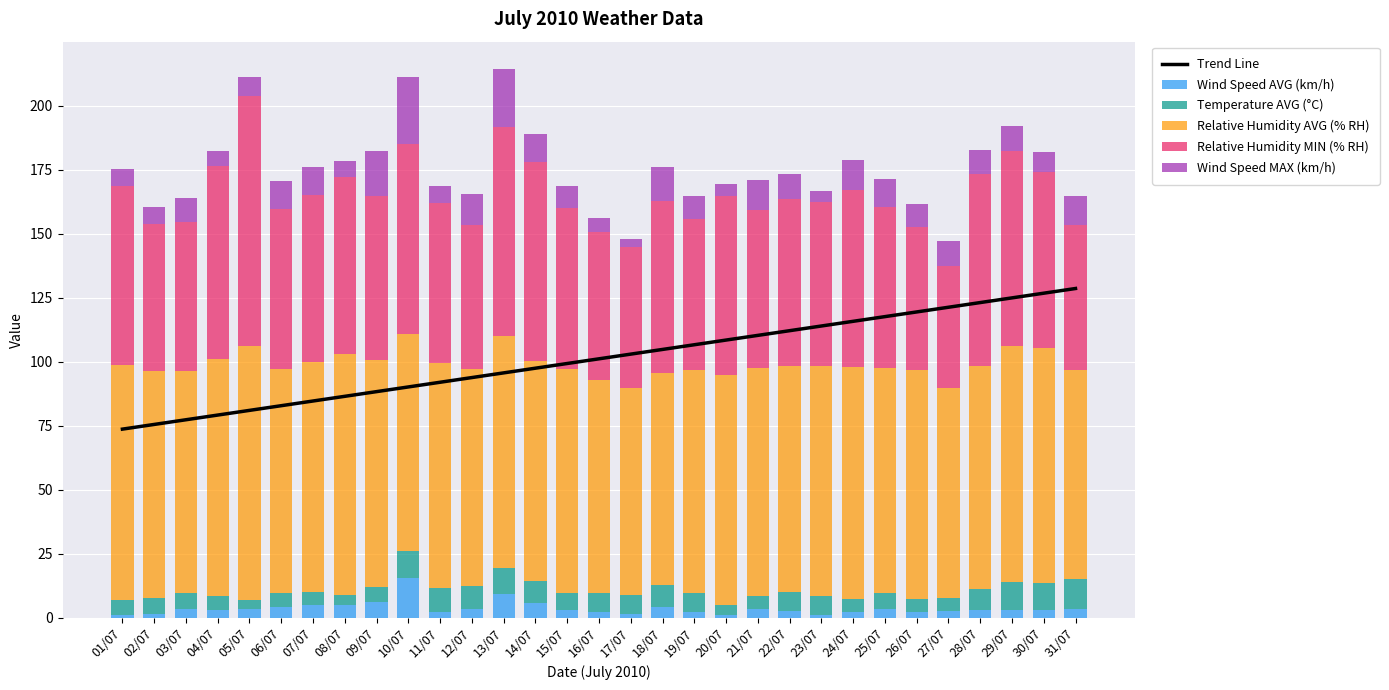

The value of Relative Humidity AVG (% RH) at 27/07 is 144.9. True or false?

False